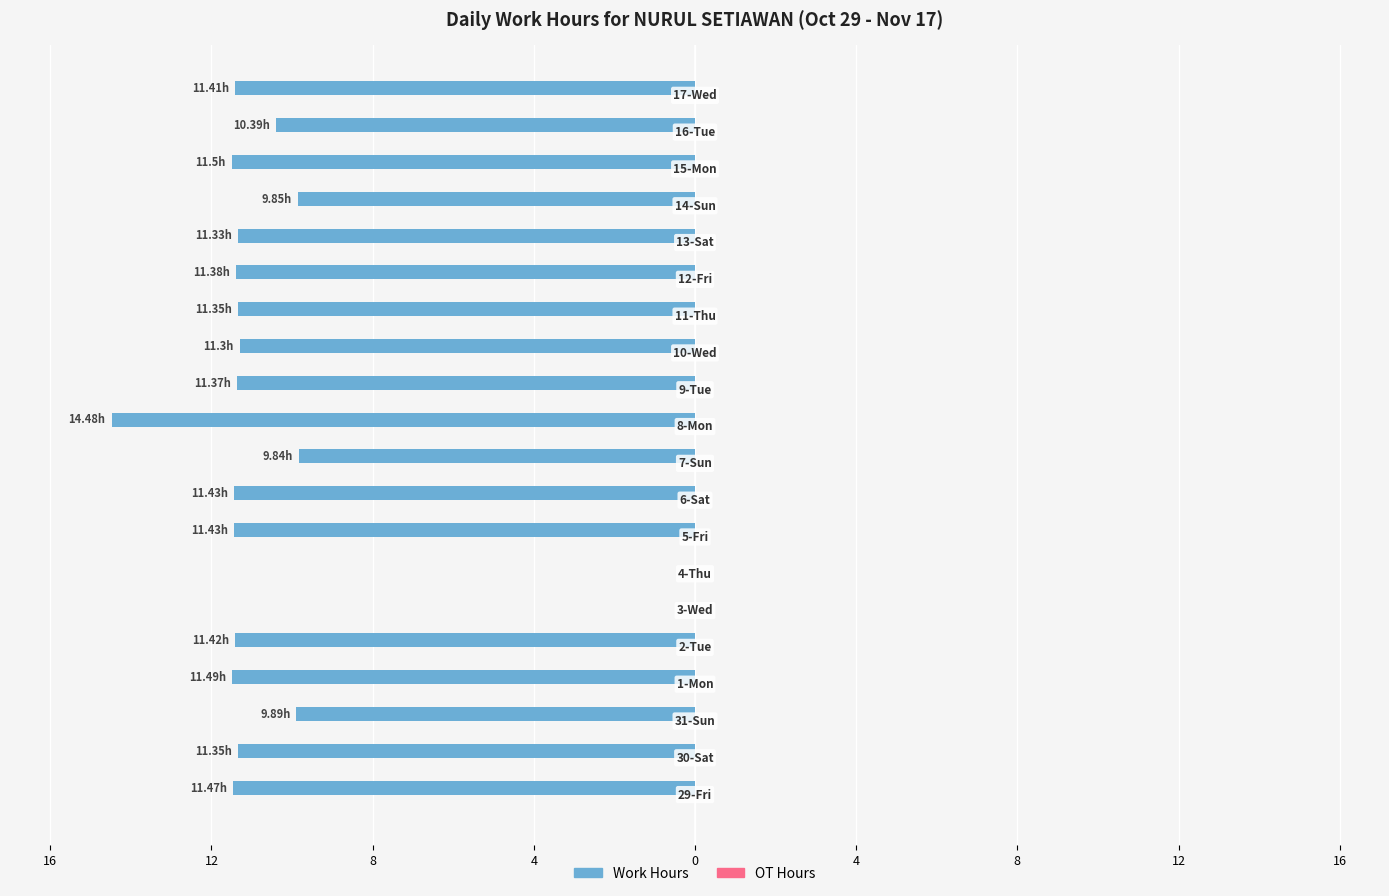

Are the bars horizontal?

Yes